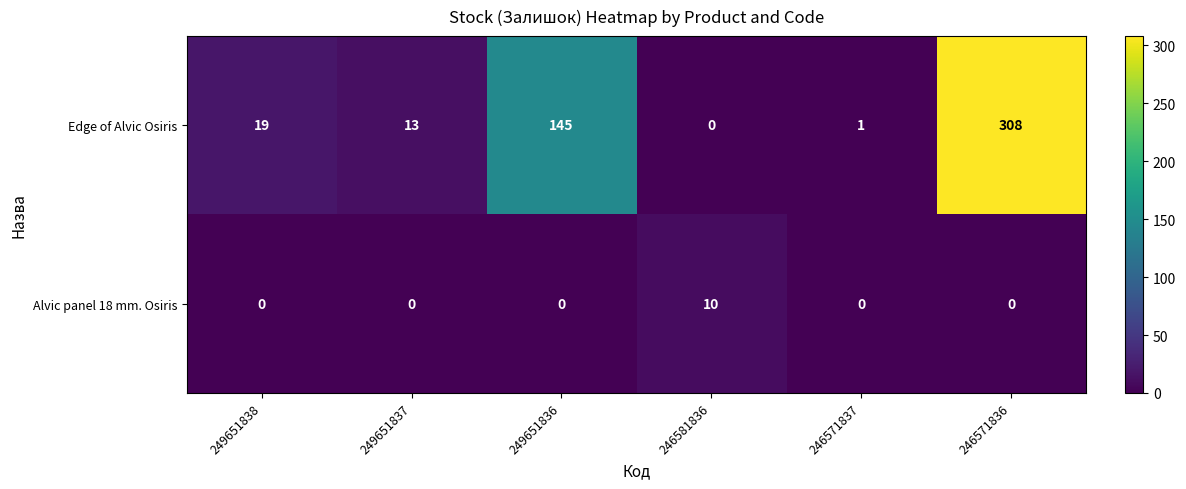

Reading left to right, extract all data points from this chart.

Edge of Alvic Osiris: 19	13	145	0	1	308
Alvic panel 18 mm. Osiris: 0	0	0	10	0	0